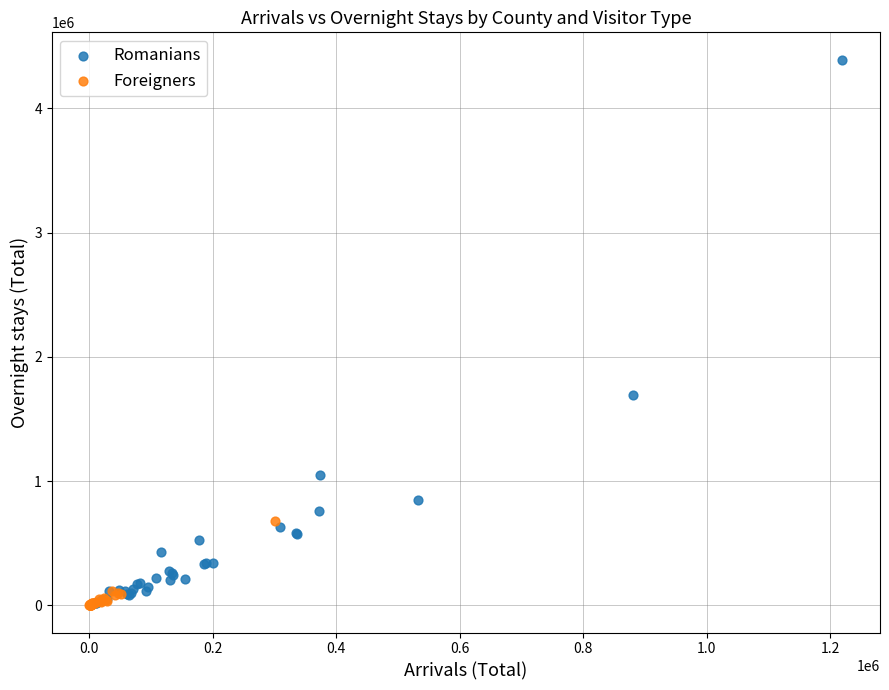

Which series reaches the maximum Y coordinate?

Romanians